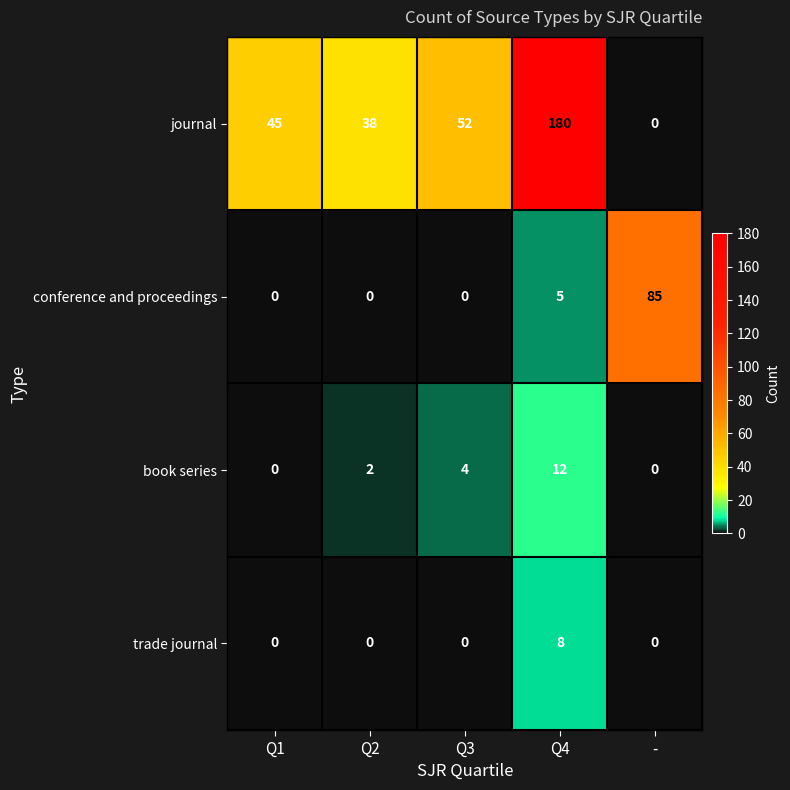

What is the difference between the maximum and minimum values in the trade journal series?

8